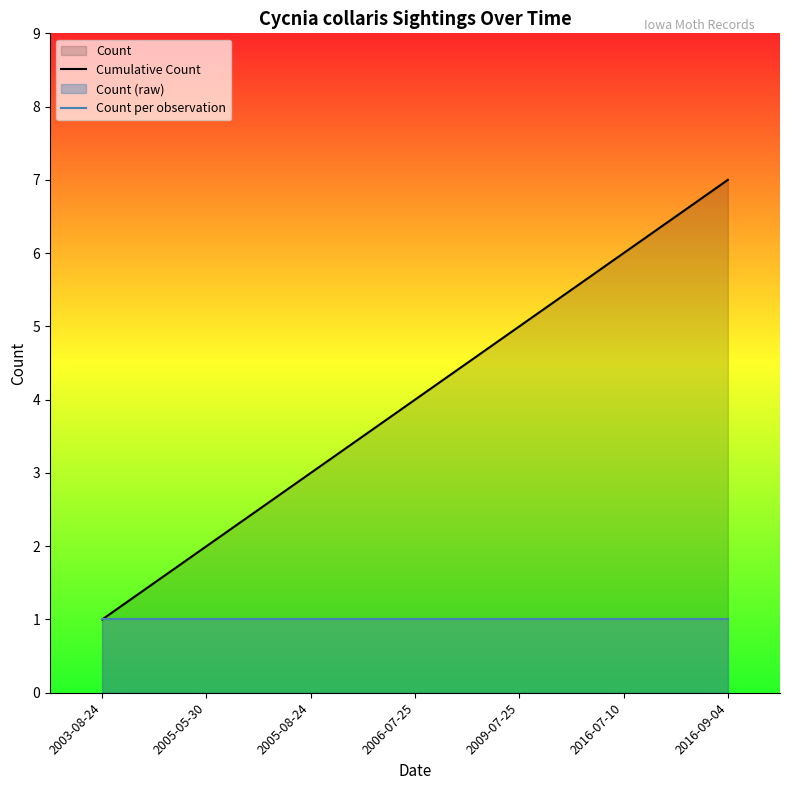

At how many categories does at least one series exceed 4?

3